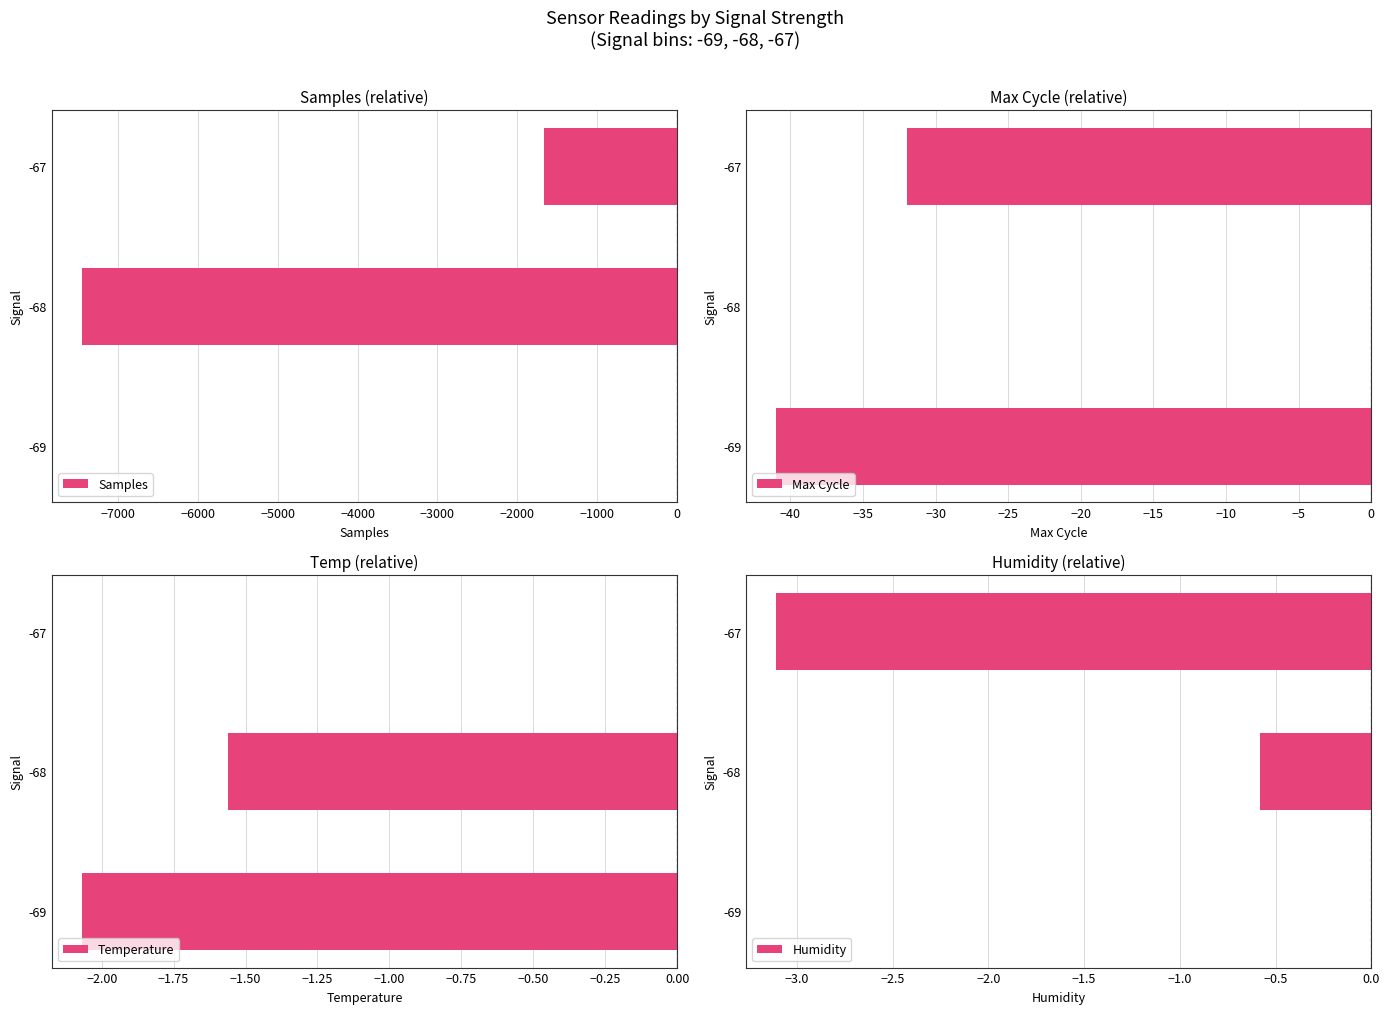

How many negative values does the Humidity series have?

2